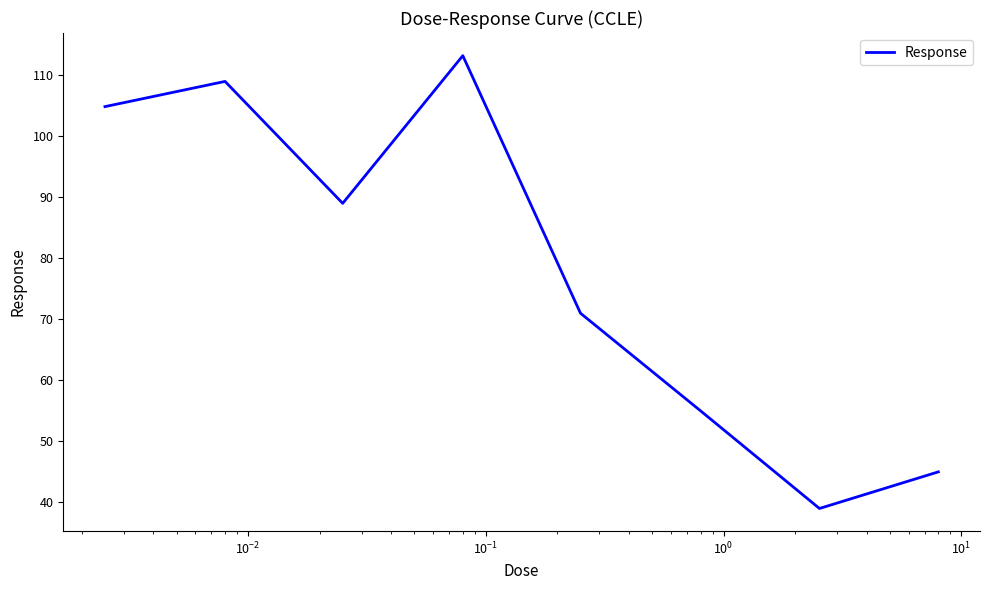

What is the greatest value displayed?

113.2